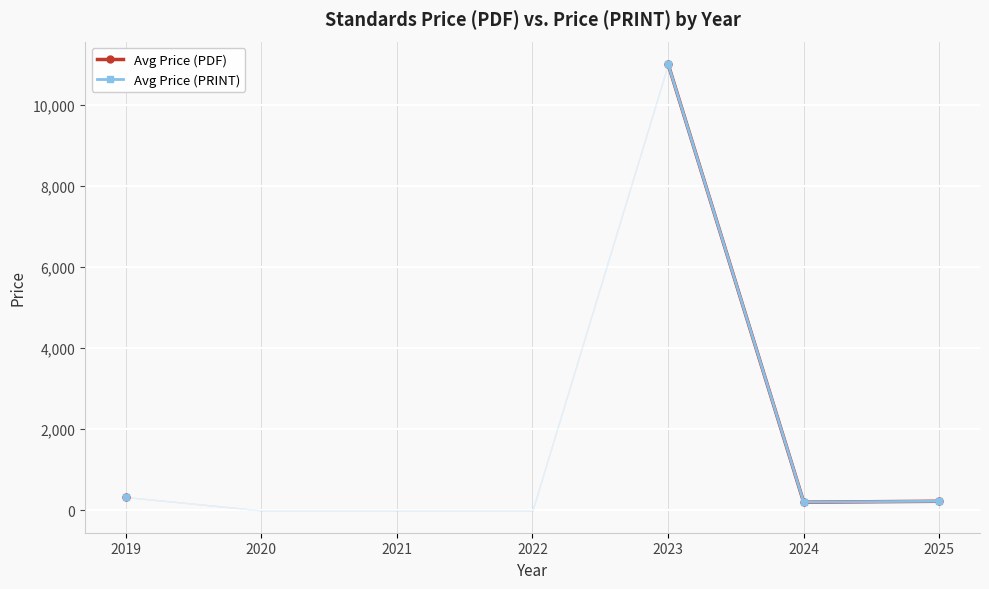

What is the value of the Avg Price (PRINT) point at the 7th from the left?

225.1